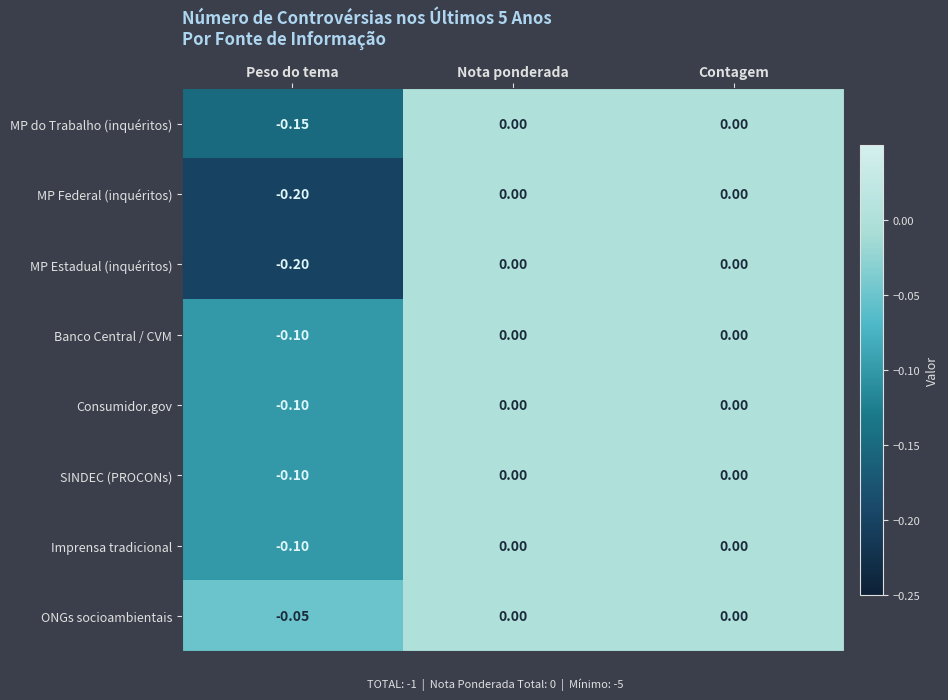

How many categories are shown in the chart?

3